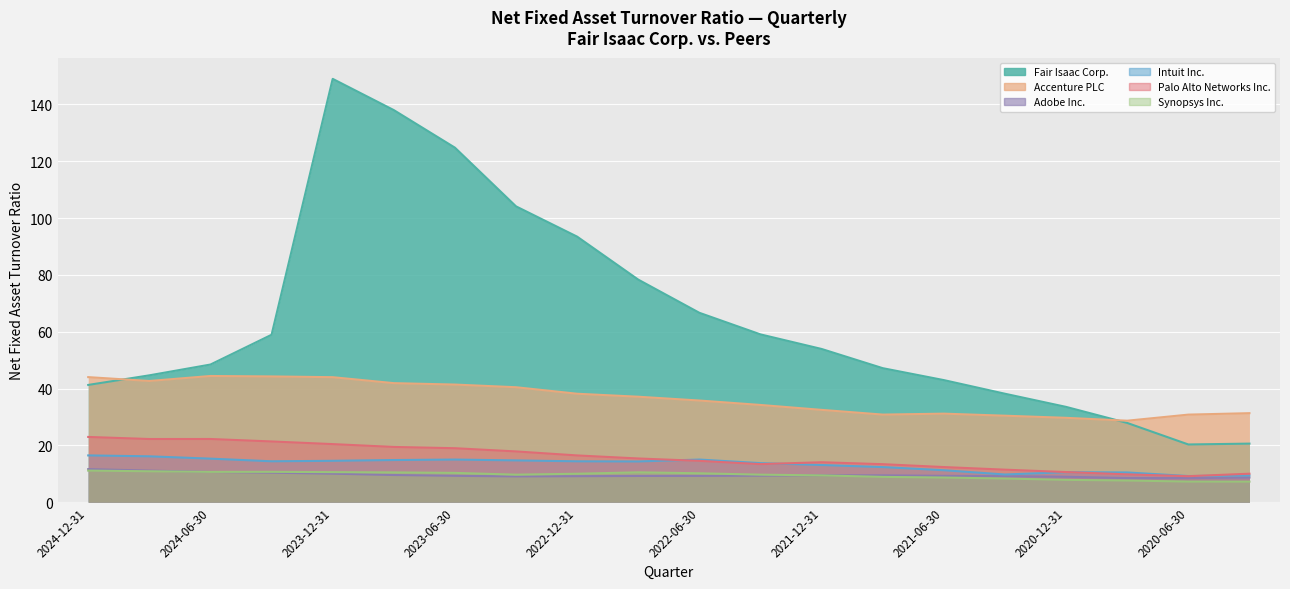

What is the difference between the Palo Alto Networks Inc. values at 2023-09-30 and 2022-03-31?

6.1